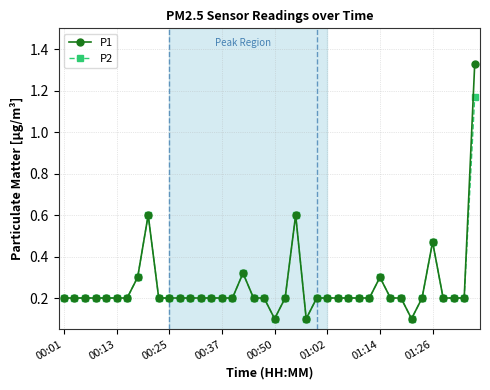

Rank the series by their maximum value, from highest to lowest.

P1, P2